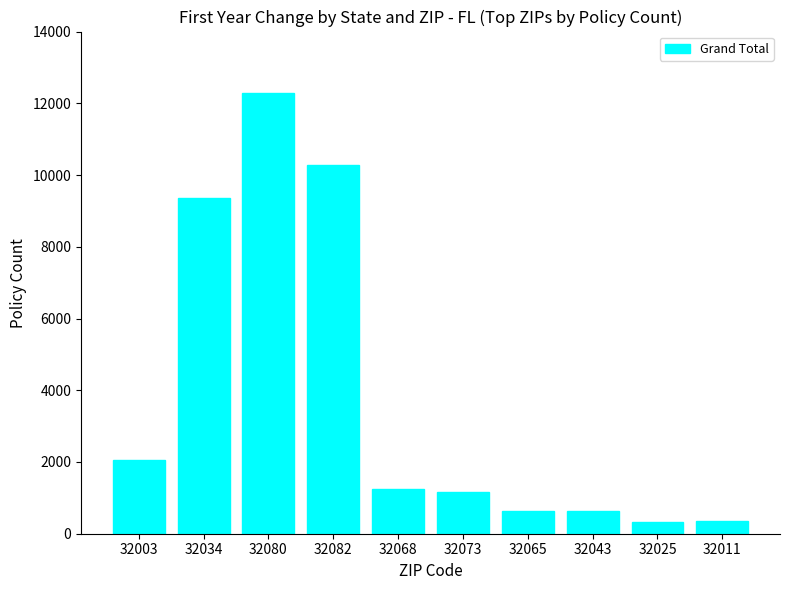

Which has a higher value, 32034 or 32043?

32034